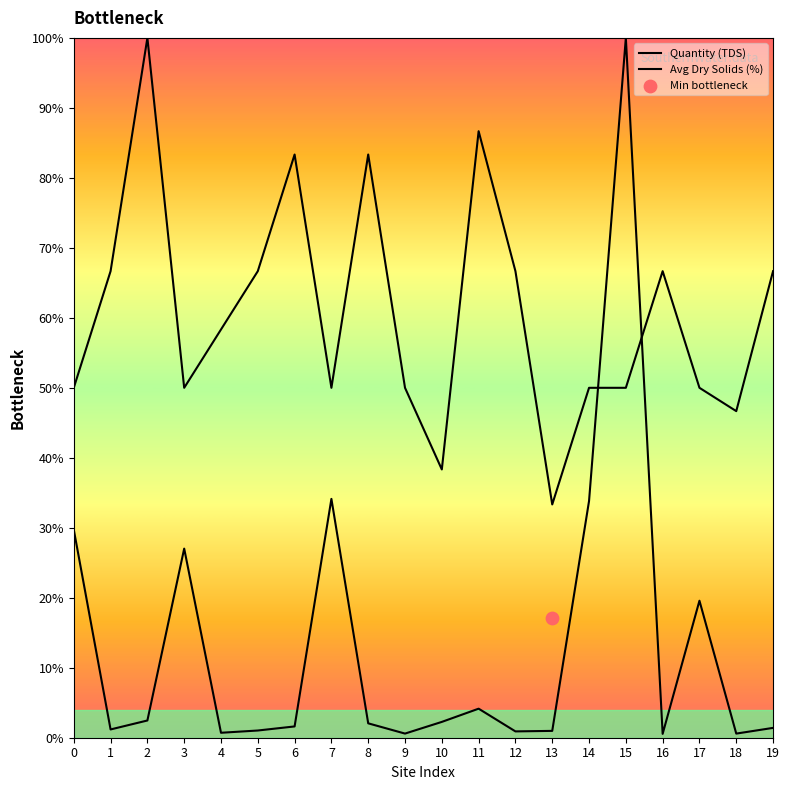

At how many categories does at least one series exceed 99?

2